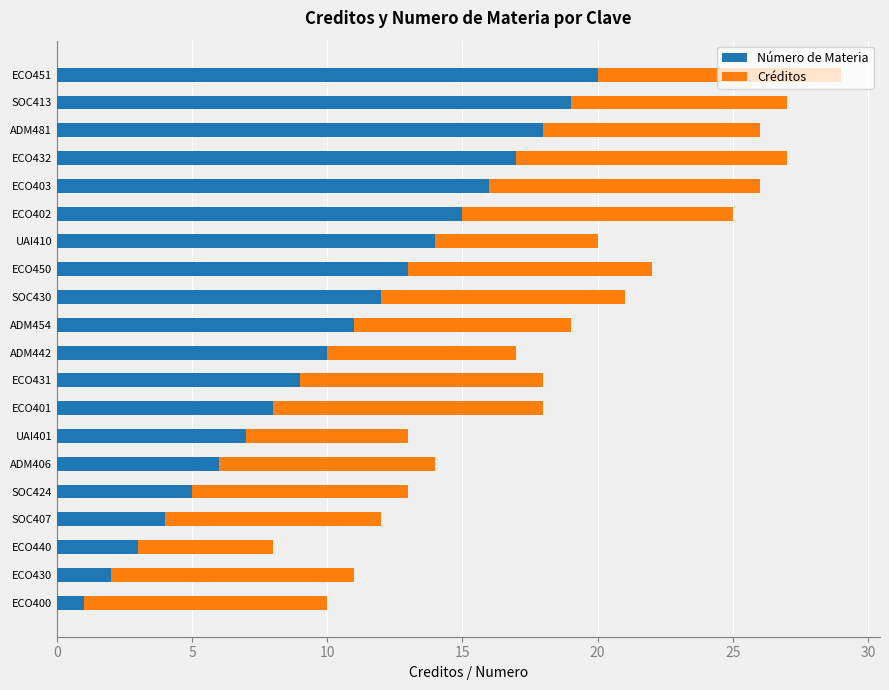

What is the difference between the second highest and minimum values in the Número de Materia series?

18